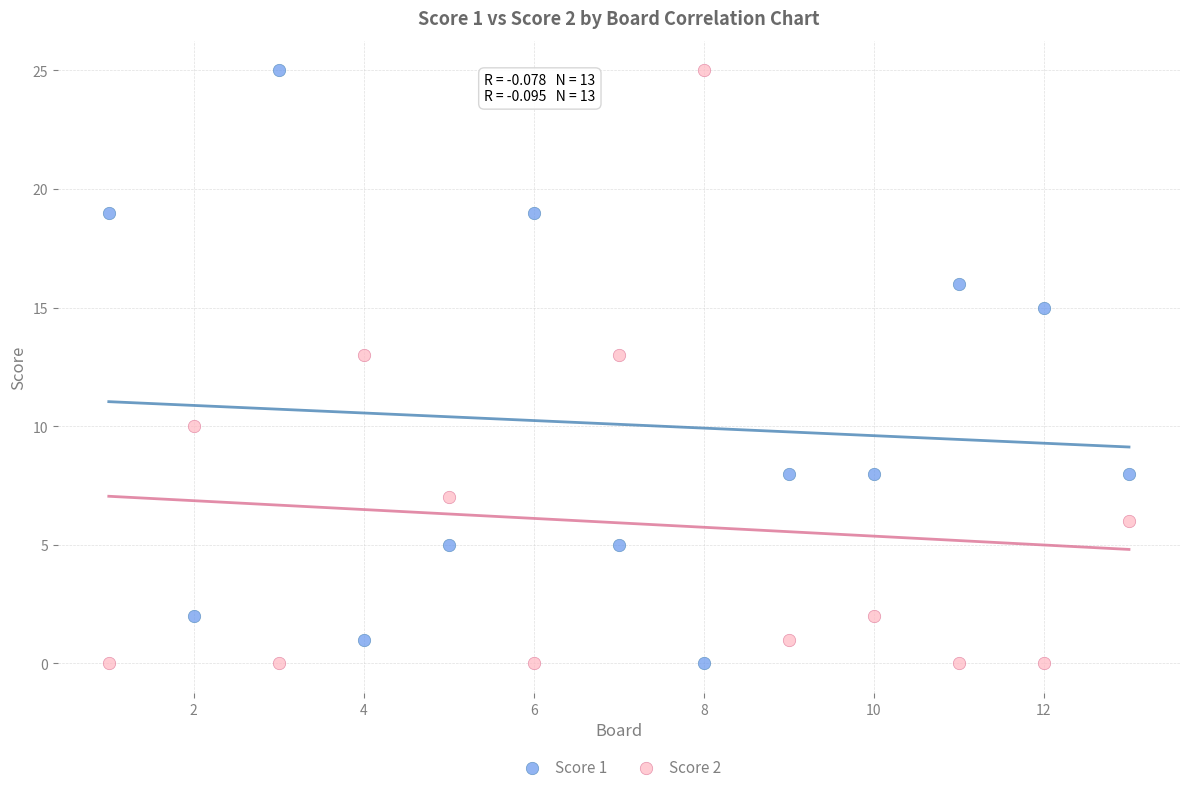

Across all data points, what is the range of X values (max minus min)?

12